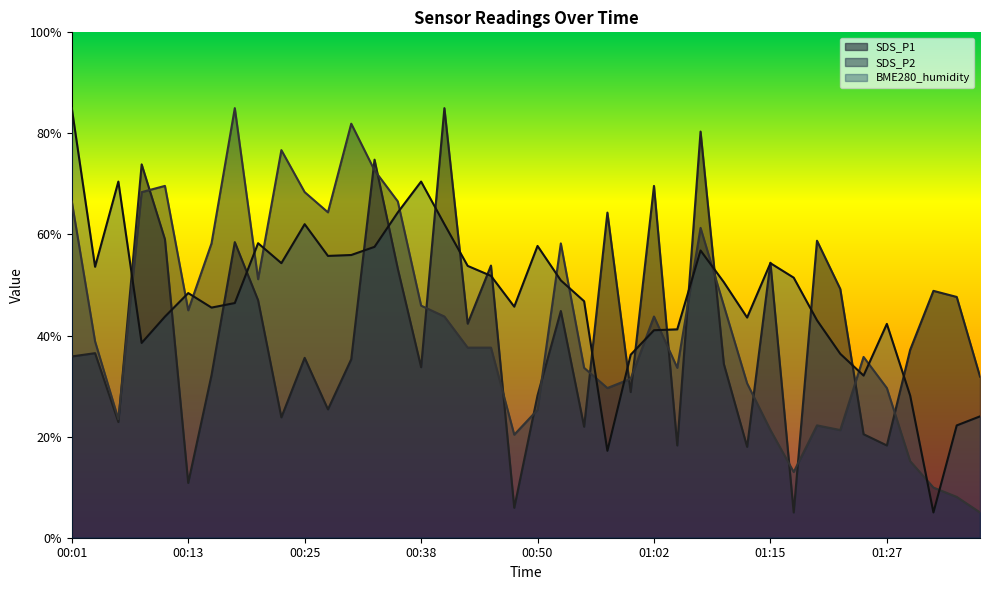

What are all the series names shown in the legend?

SDS_P1, SDS_P2, BME280_humidity